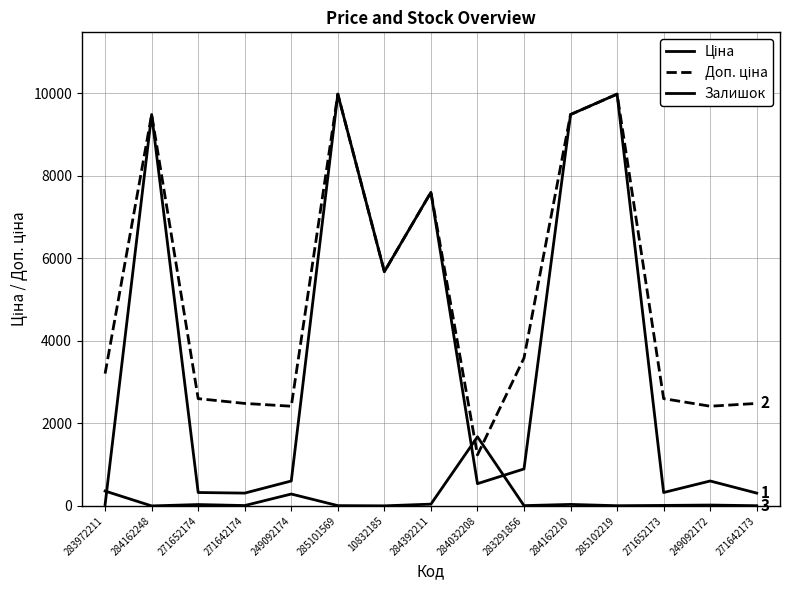

Is this an area chart (filled region under the line)?

No